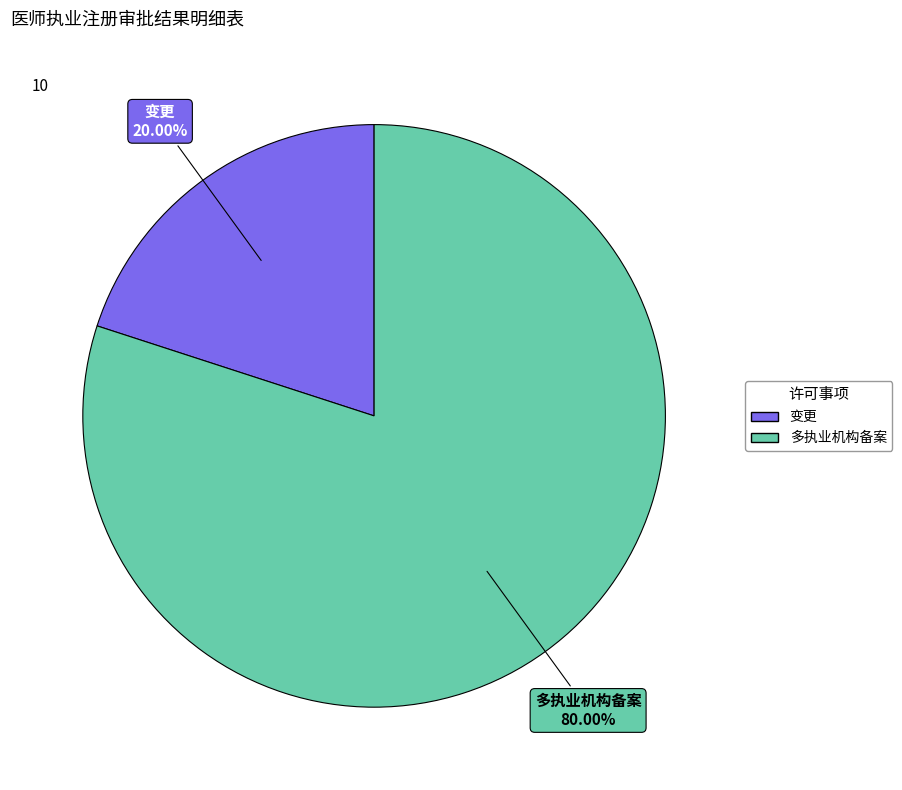

Between 变更 and 多执业机构备案, which is larger?

多执业机构备案